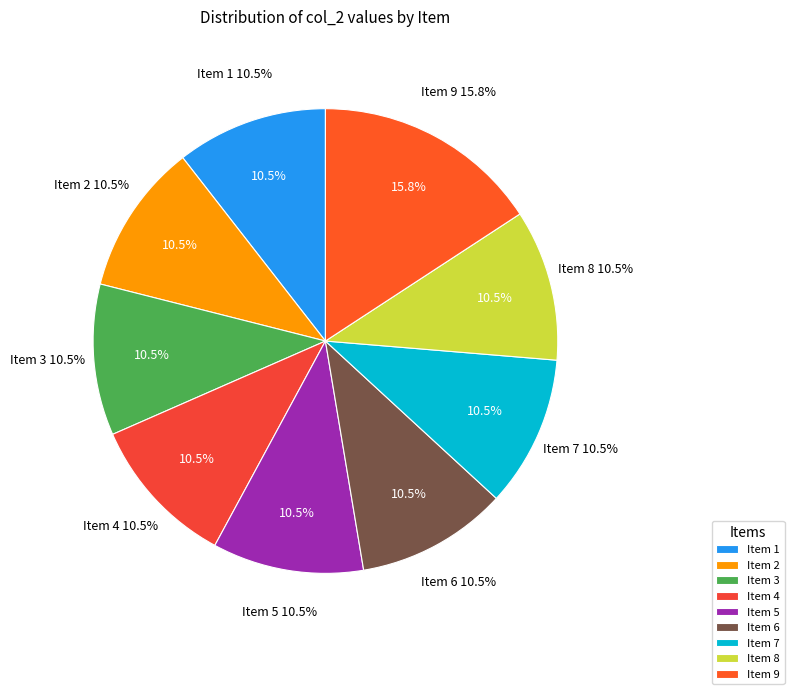

What portion of the pie excludes Item 8?

89.5%